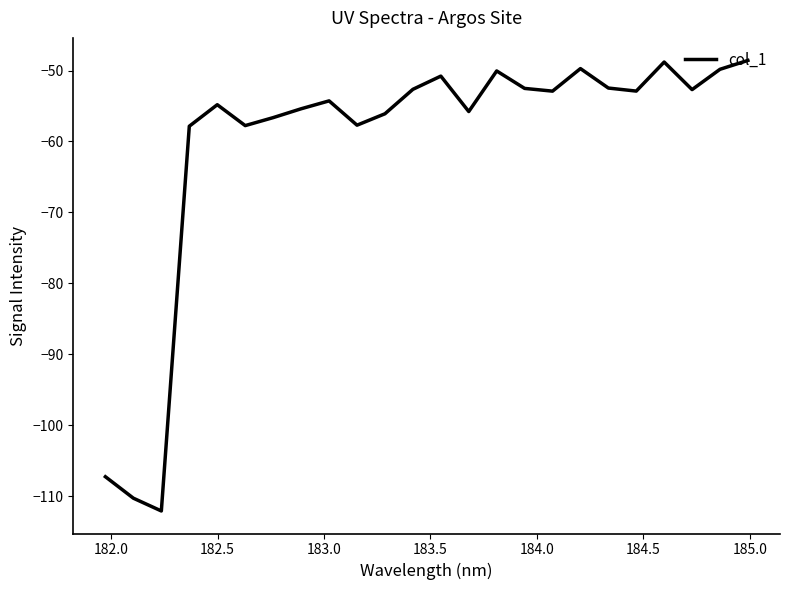

What is the greatest value displayed?

-48.6